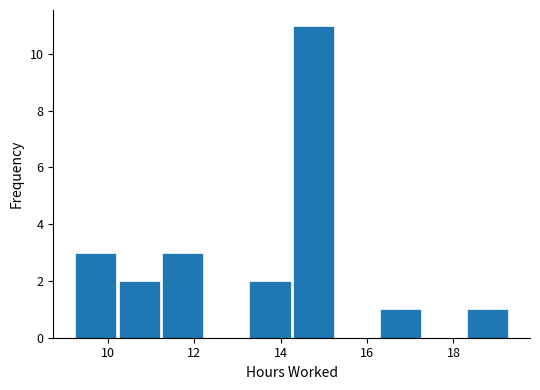

Reading left to right, transcribe this chart: for each bar, give the range it covers on the x-axis and its height. Neither the bar edges nor the heights are printed on the chart, so give them approximately, as read against the axes.

9.2 to 10.2: 3
10.2 to 11.2: 2
11.2 to 12.2: 3
12.2 to 13.2: 0
13.2 to 14.2: 2
14.2 to 15.2: 11
15.2 to 16.2: 0
16.2 to 17.4: 1
17.4 to 18.4: 0
18.4 to 19.4: 1